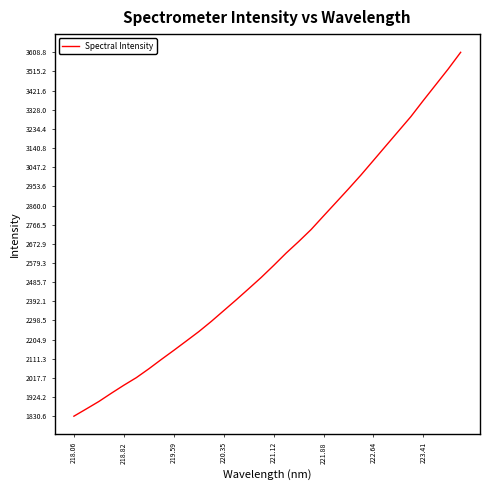

What is the maximum value shown in the chart?

3608.8